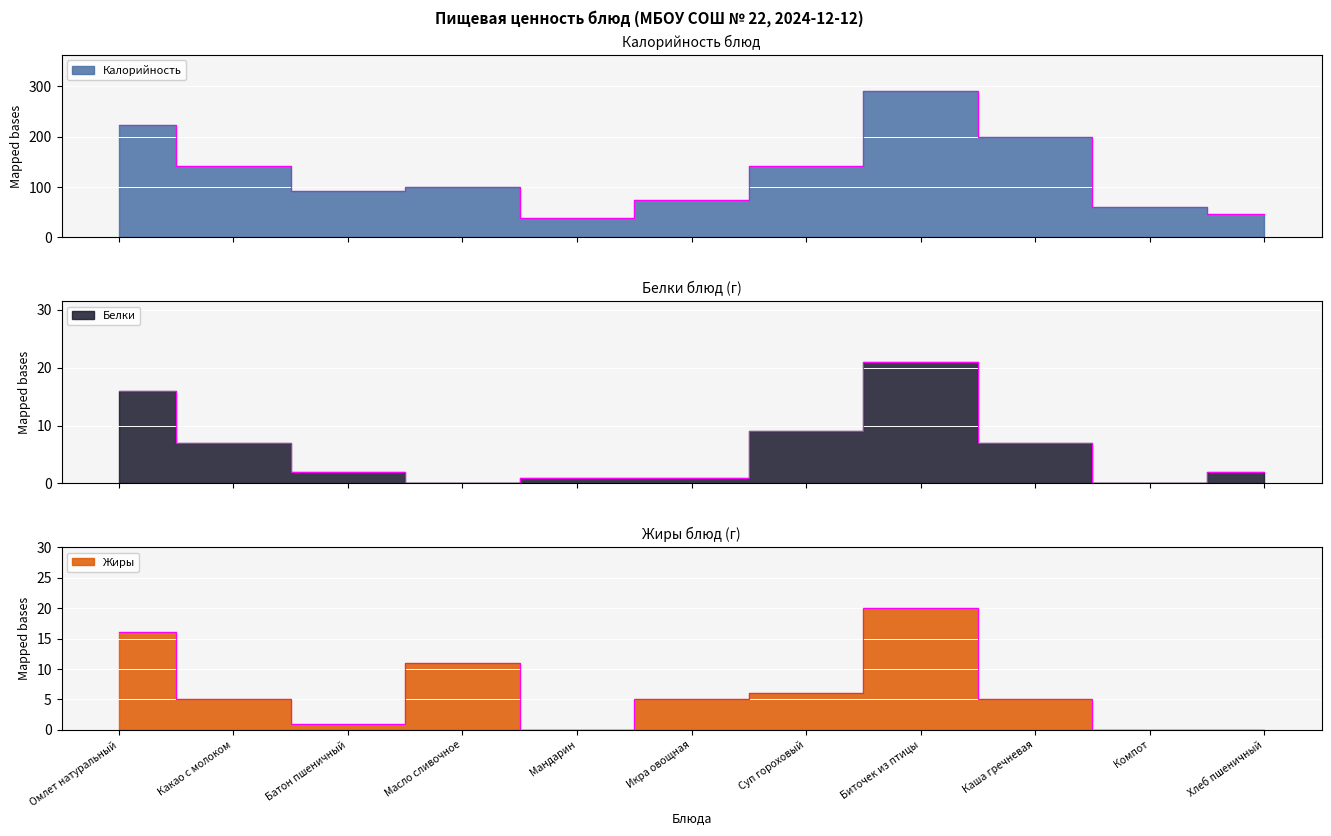

Is it true that Белки equals 3 at Батон пшеничный?

False